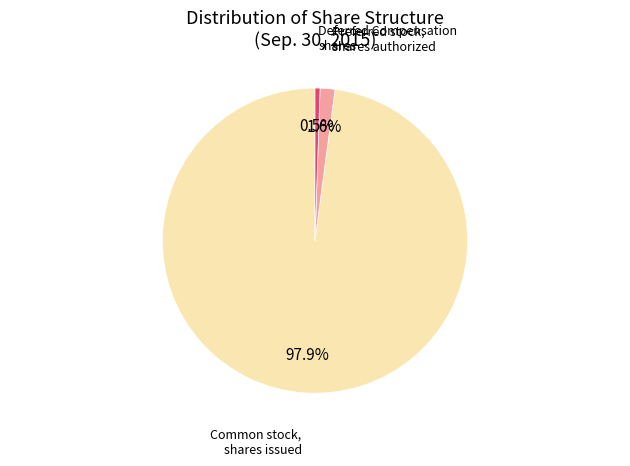

Is there any slice that represents more than half of the pie?

Yes